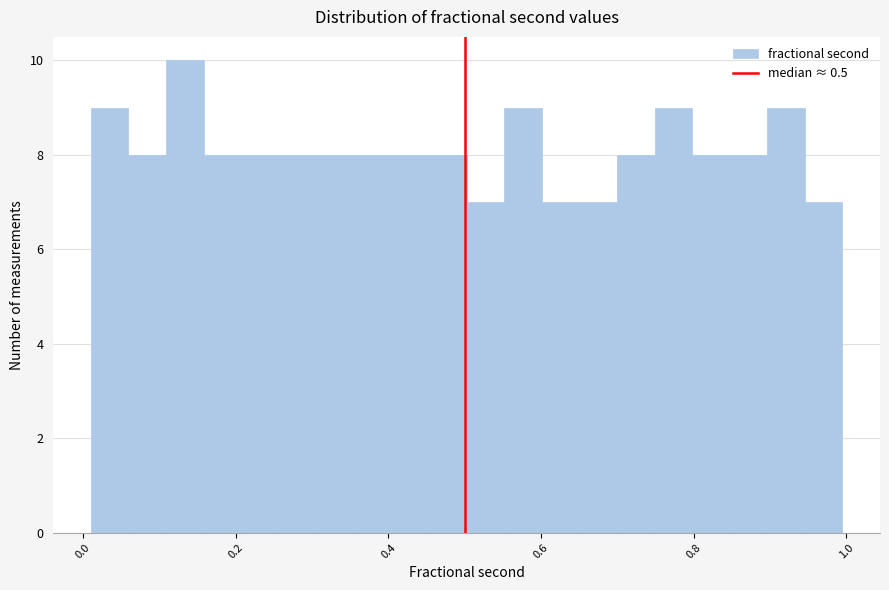

Around what value on the x-axis is the tallest bar? Give the approximate position of its centre, as read against the axis.

0.14